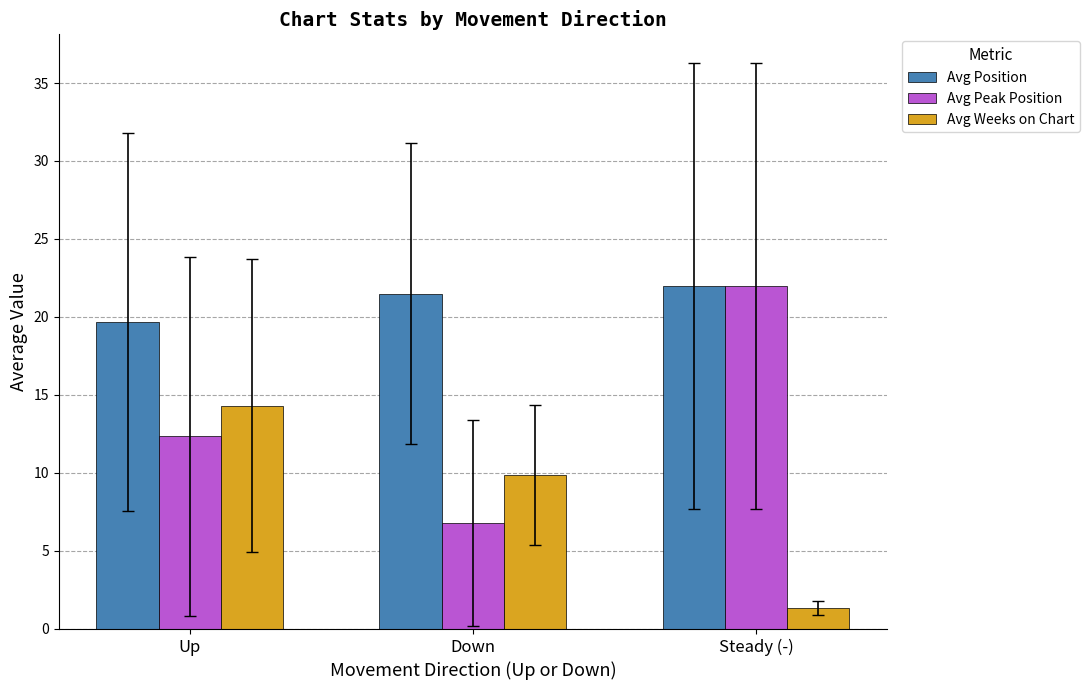

What is the approximate value of Avg Weeks on Chart at Steady (-)?

1.3